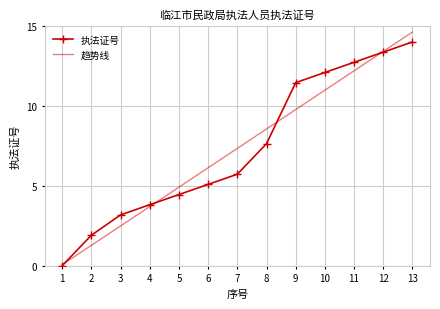

True or false: 执法证号 has more than 0 points higher than both neighbors.

False